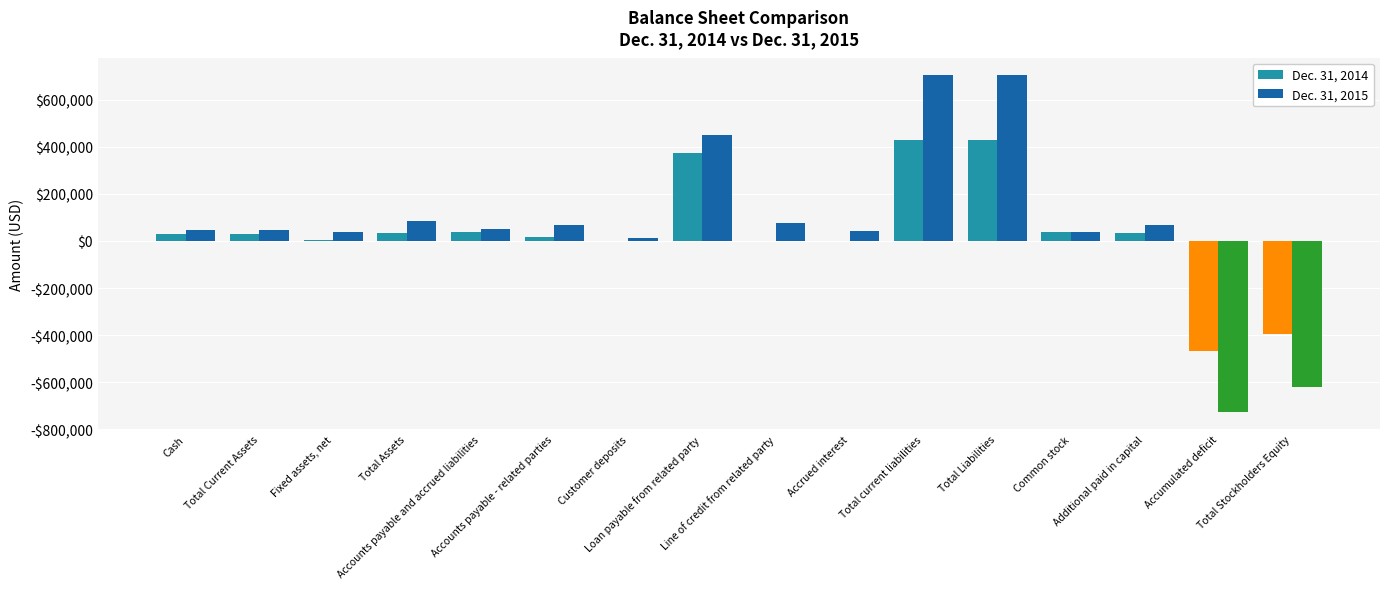

What are all the series names shown in the legend?

Dec. 31, 2014, Dec. 31, 2015